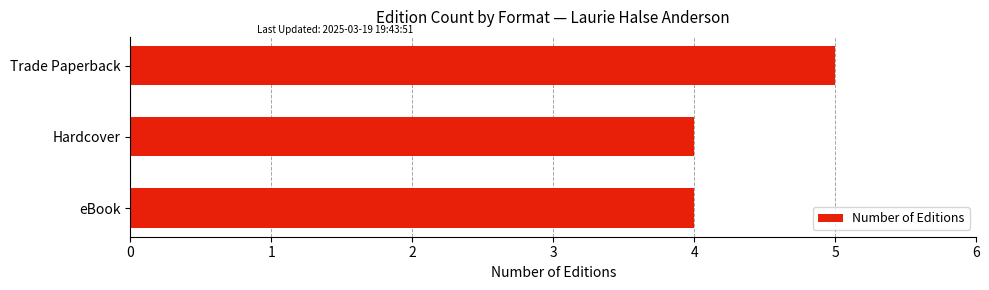

What is the value of the 3rd bar from the top?

4